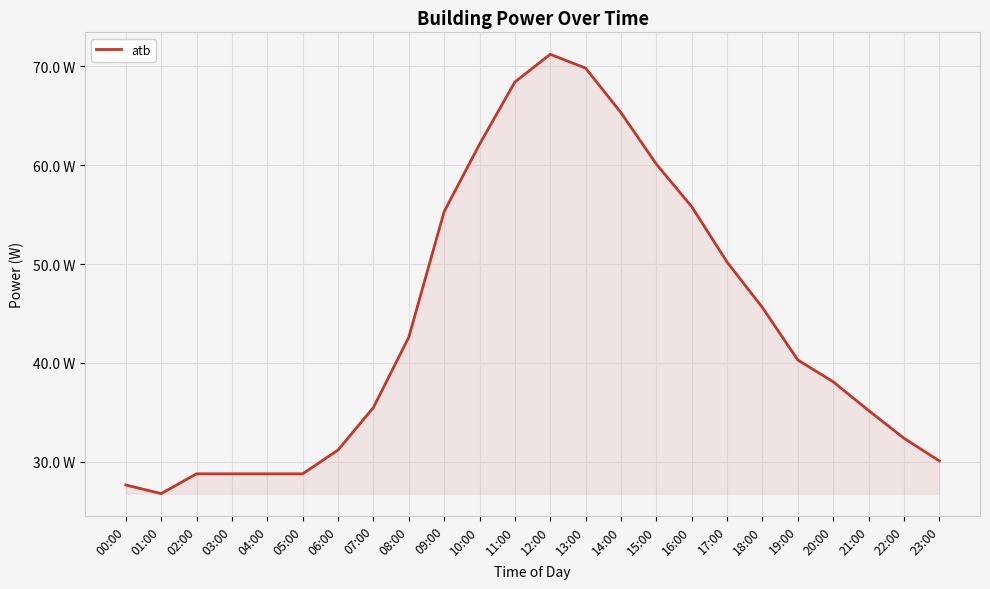

What is the label of the 17th point from the right?

07:00